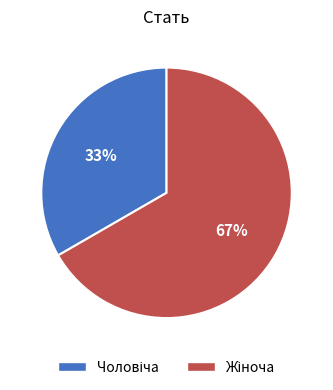

To the nearest percent, what is the average slice percentage?

50%